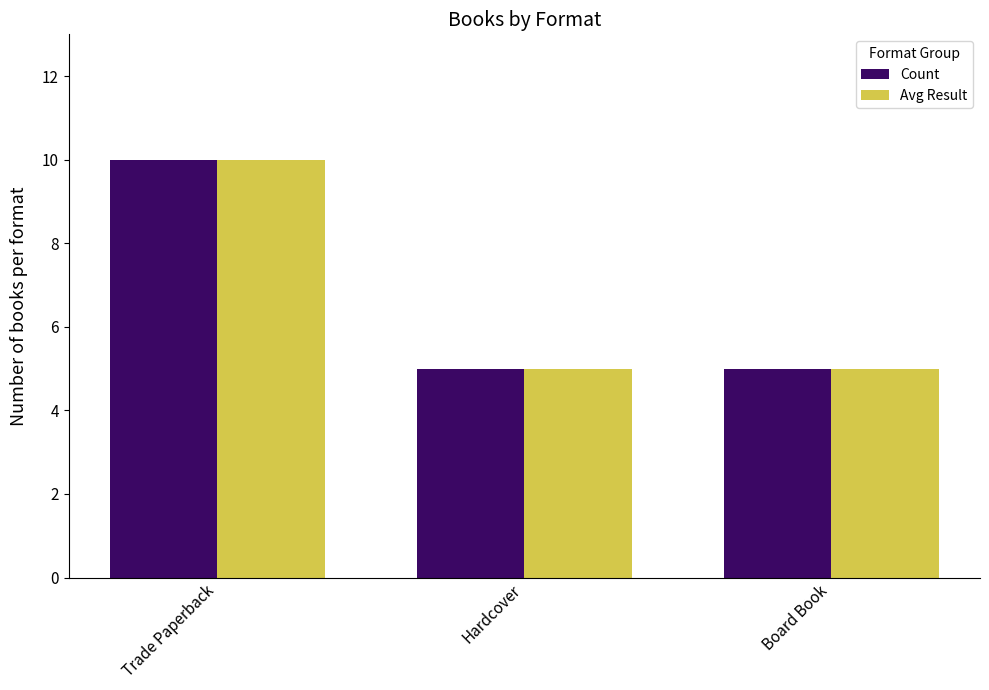

What is the difference between the Count values at Hardcover and Trade Paperback?

5